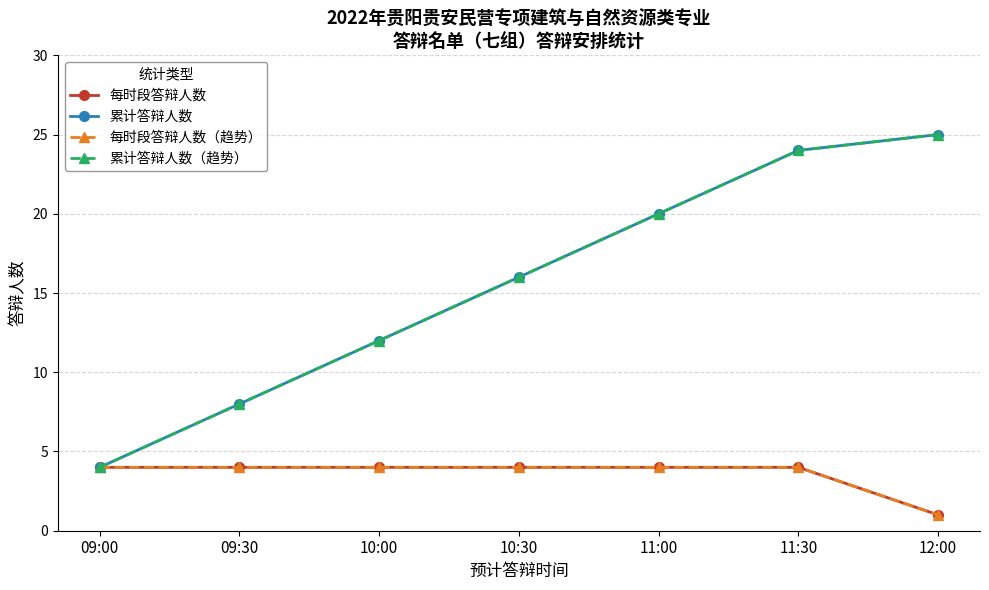

What are all the series names shown in the legend?

每时段答辩人数, 累计答辩人数, 每时段答辩人数（趋势）, 累计答辩人数（趋势）